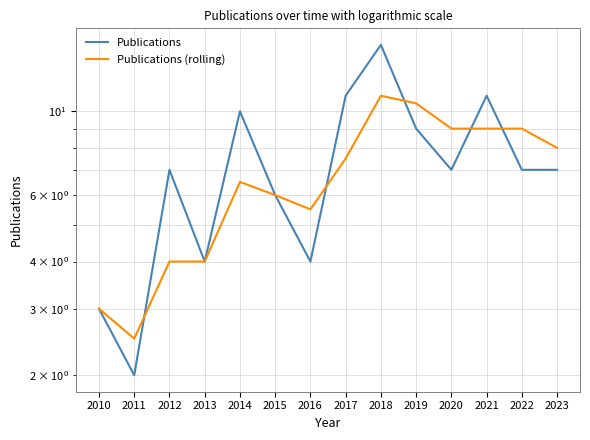

What is the difference between the Publications (rolling) values at 2018 and 2012?

7.0